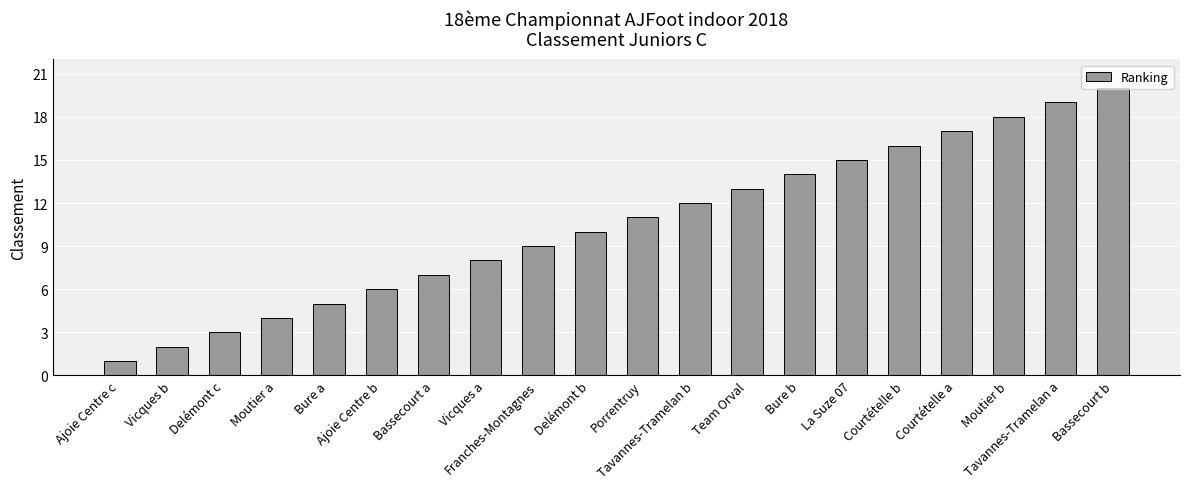

Is it true that the value at Vicques a is 8?

True